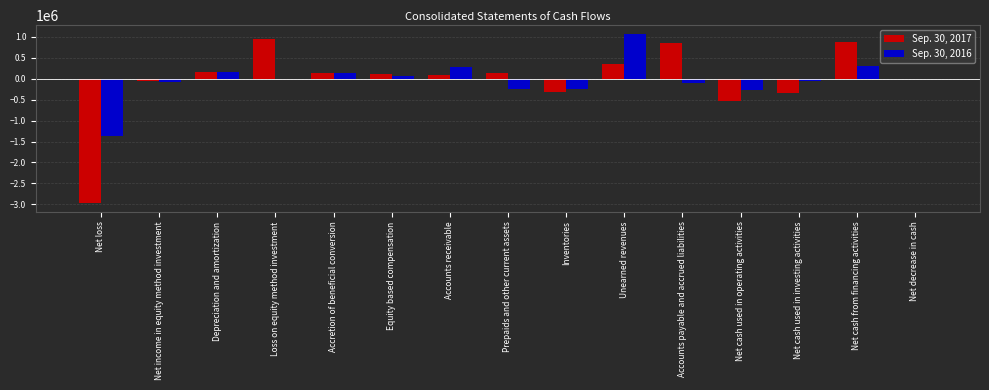

What is the sum of all Sep. 30, 2017 values?

-557129